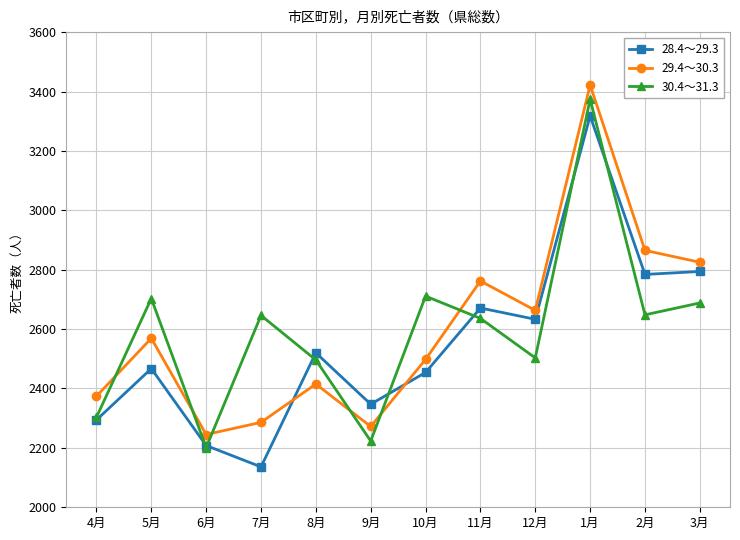

Is the value of 30.4～31.3 at 3月 greater than the value of 28.4～29.3 at 7月?

Yes